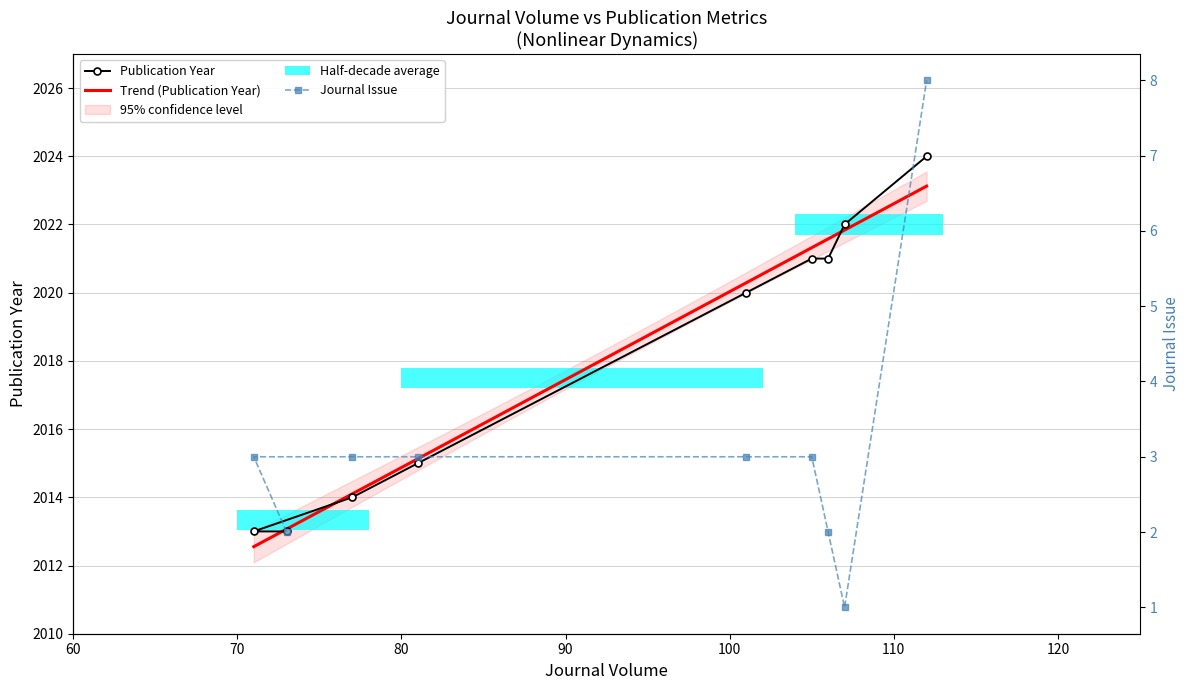

At which label does Journal Issue first exceed 3?

112